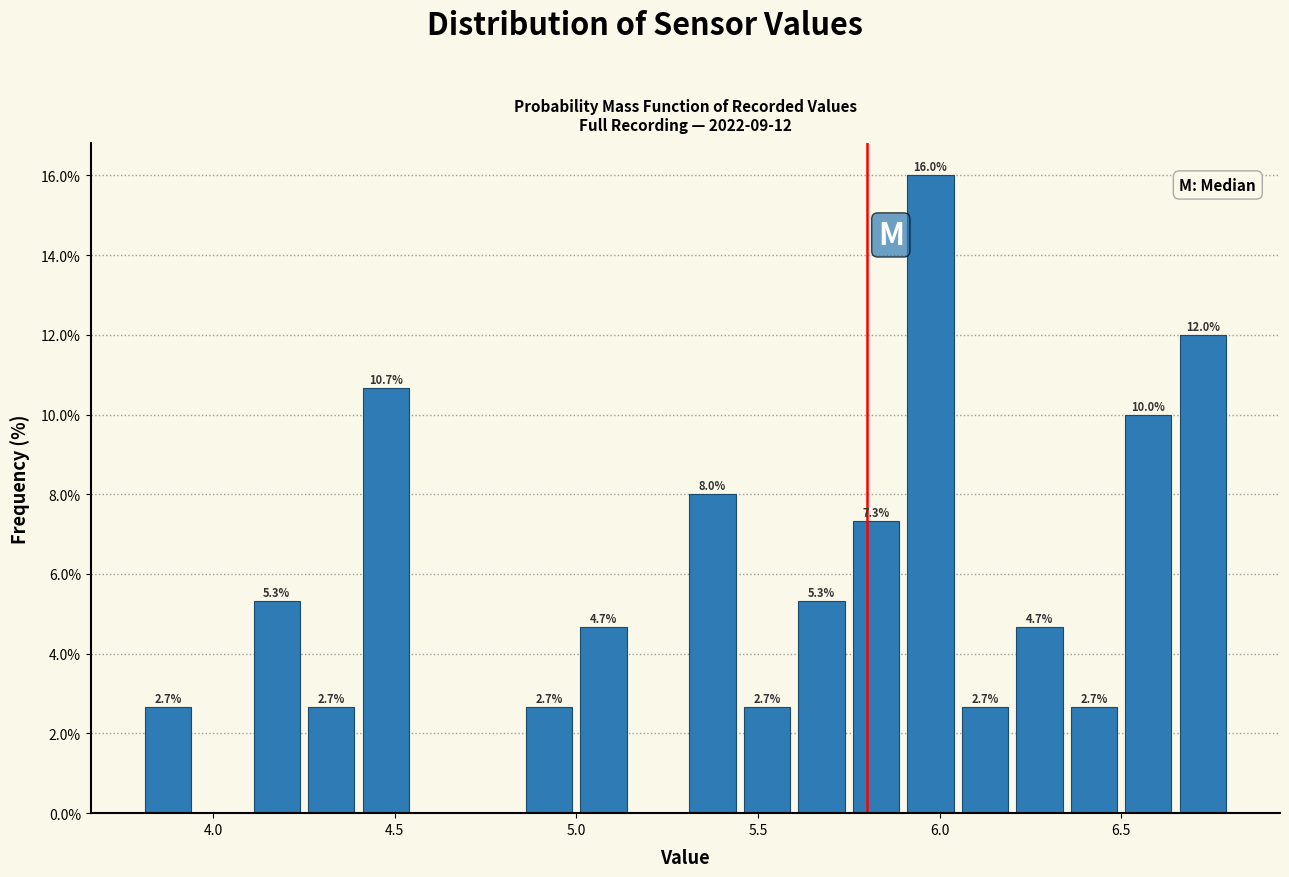

Around what value on the x-axis is the tallest bar? Give the approximate position of its centre, as read against the axis.

6.00